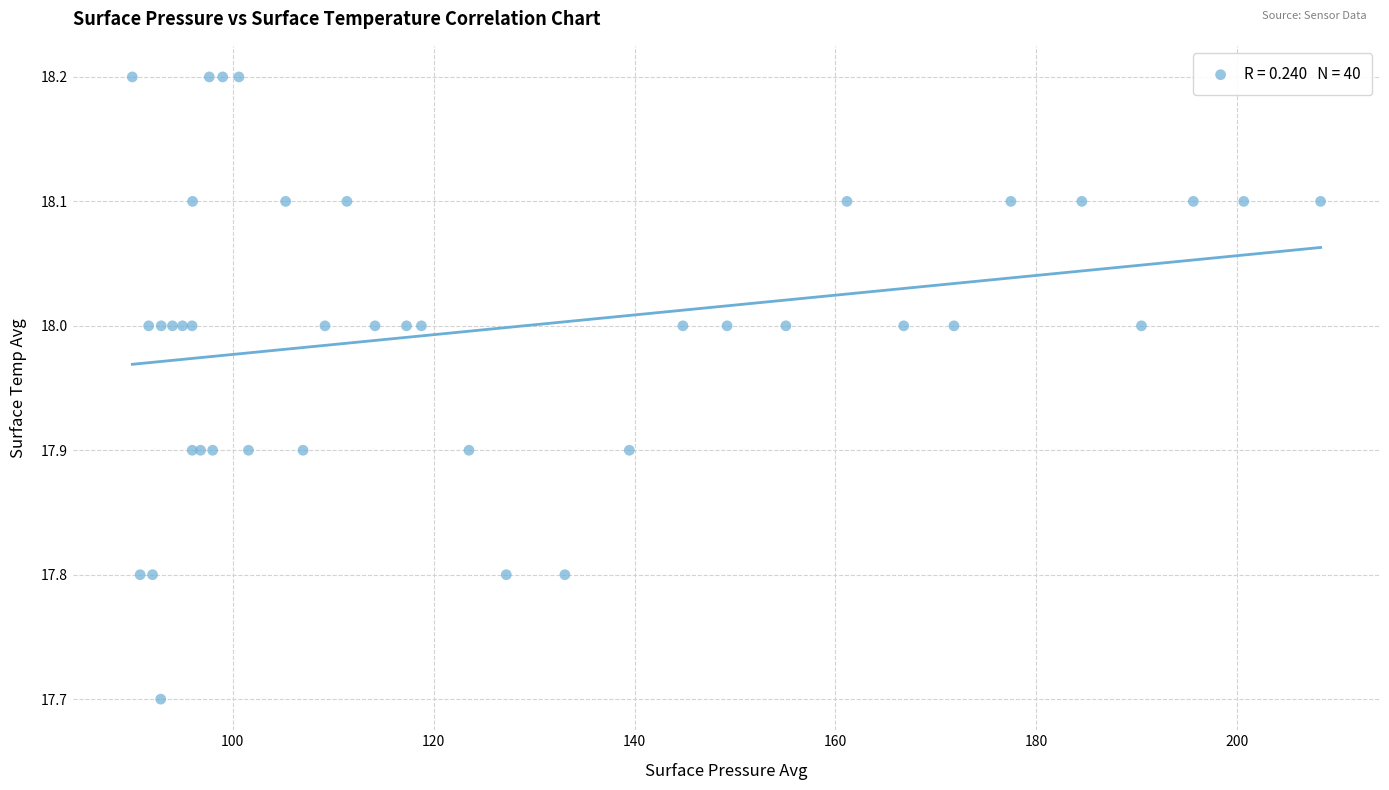

What Y value in the scatter plot is closest to 17?

17.7